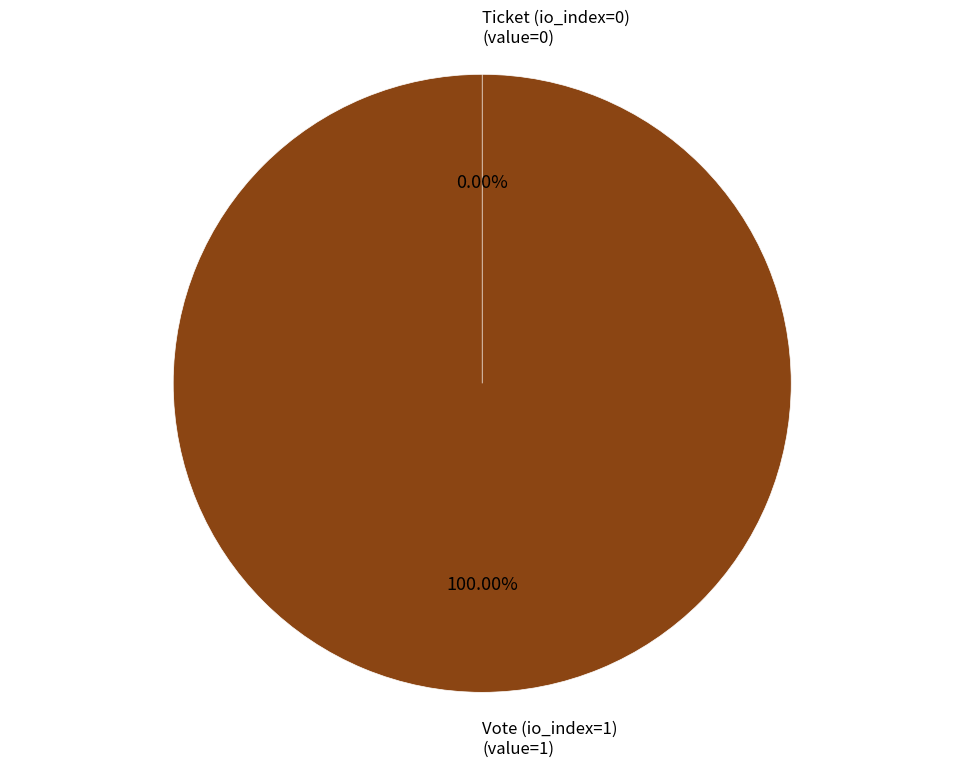

Is it true that Ticket (io_index=0) is 13% of the pie?

False